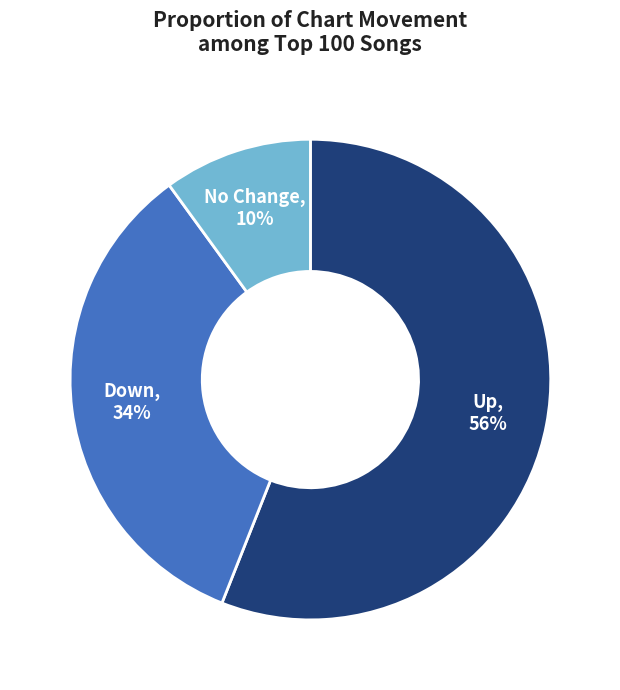

Approximately how many times larger is the value at No Change compared to Down?

0.3